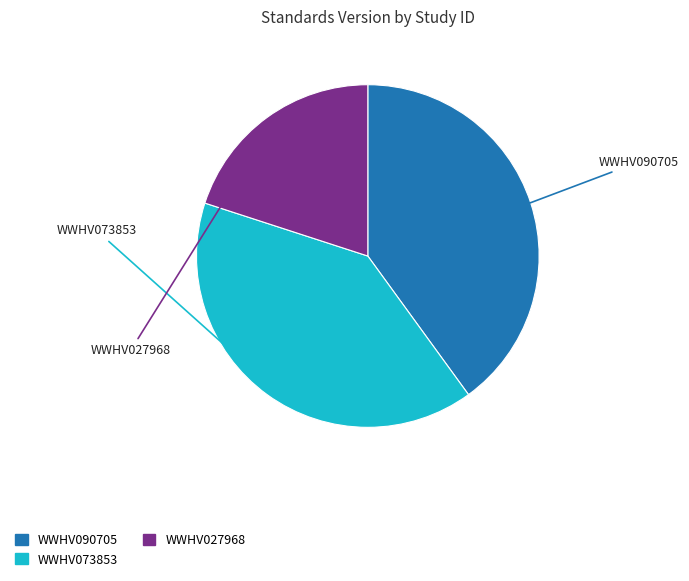

How many segments does this pie chart have?

3